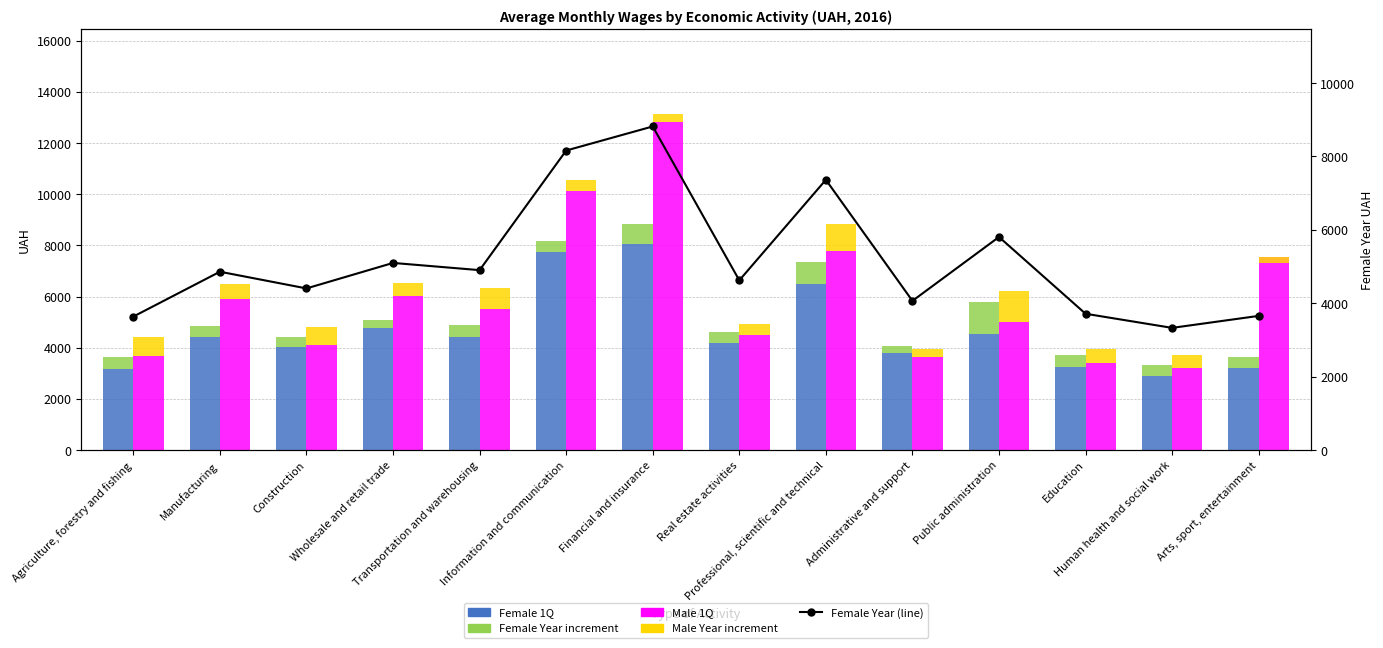

What is the approximate value of Female Year at Wholesale and retail trade?

327.7